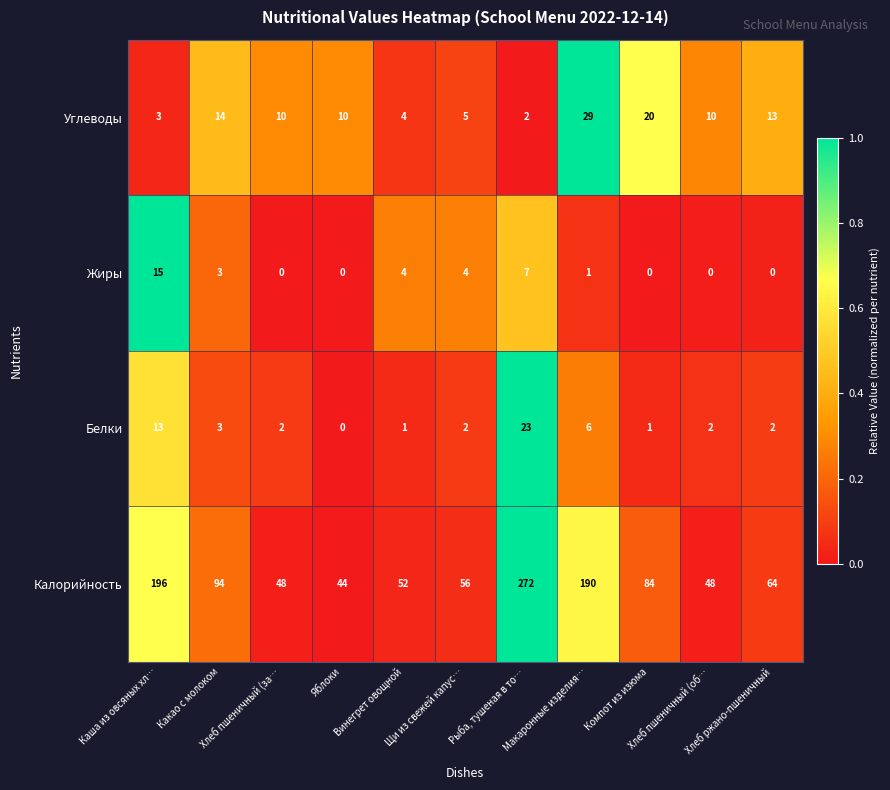

How many categories are shown in the chart?

11